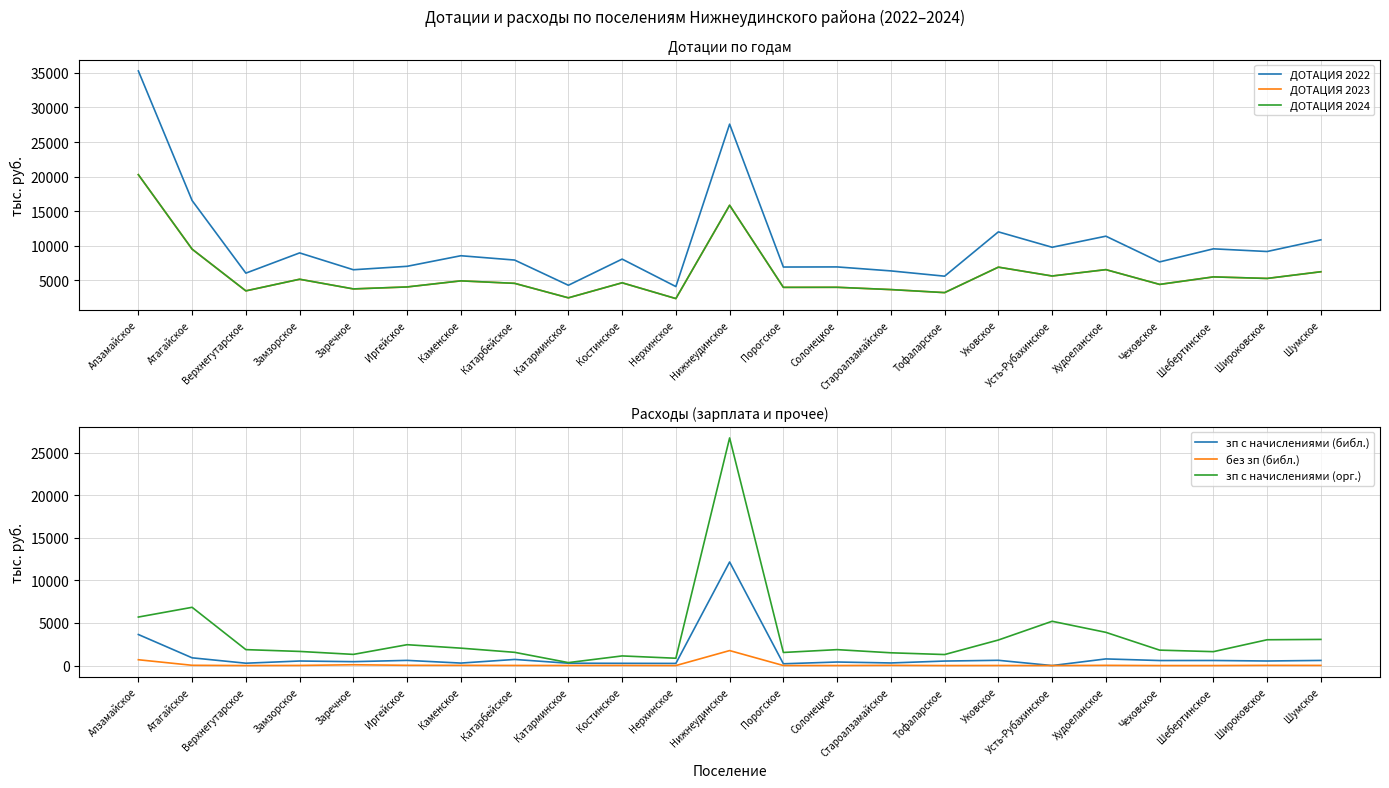

How many data points in зп с начислениями (библ.) are above 534?

12